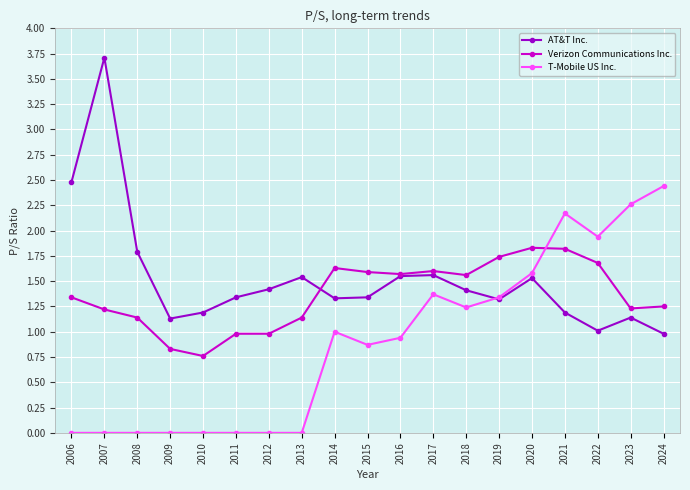

Where is the first local maximum for AT&T Inc.?

2007